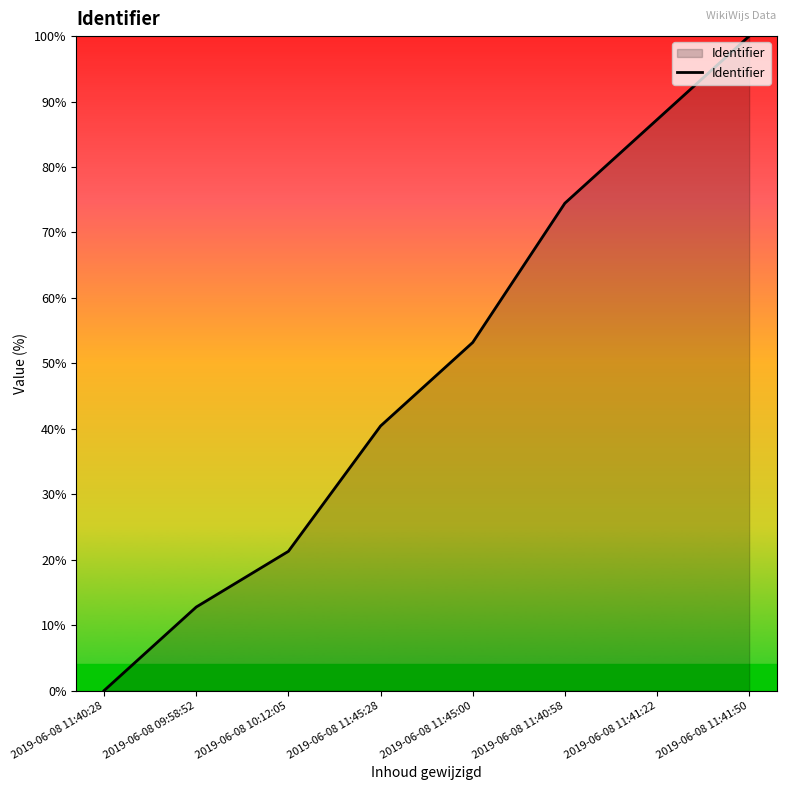

Is it true that the value at 2019-06-08 09:58:52 is 12.8?

True